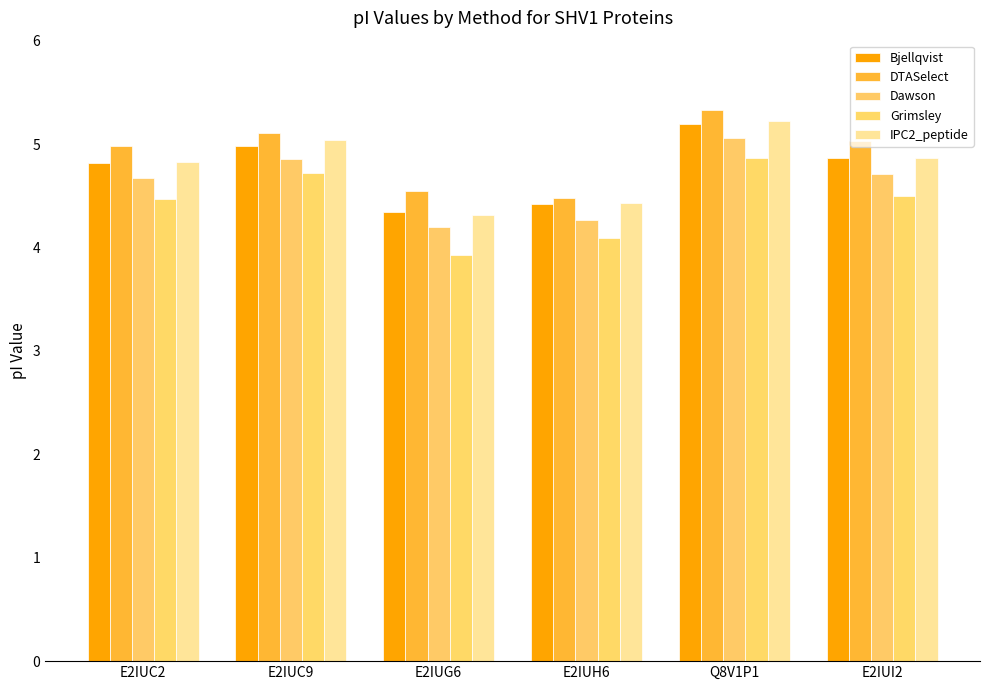

Is it true that Dawson equals 5.1 at Q8V1P1?

True